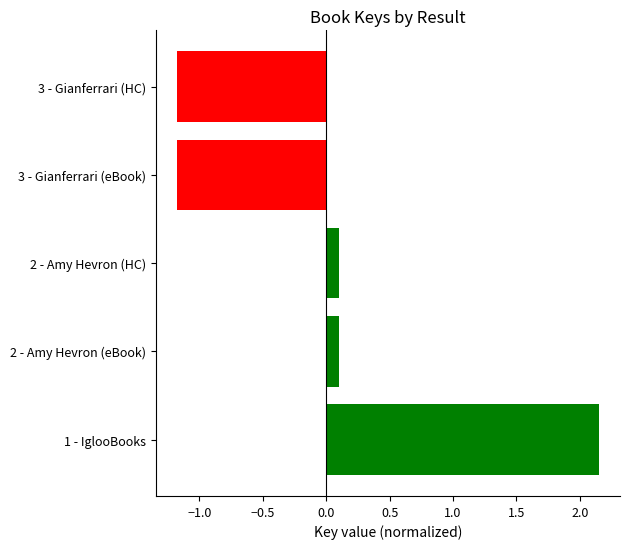

What value does the data have at 3 - Gianferrari (HC)?

-1.2